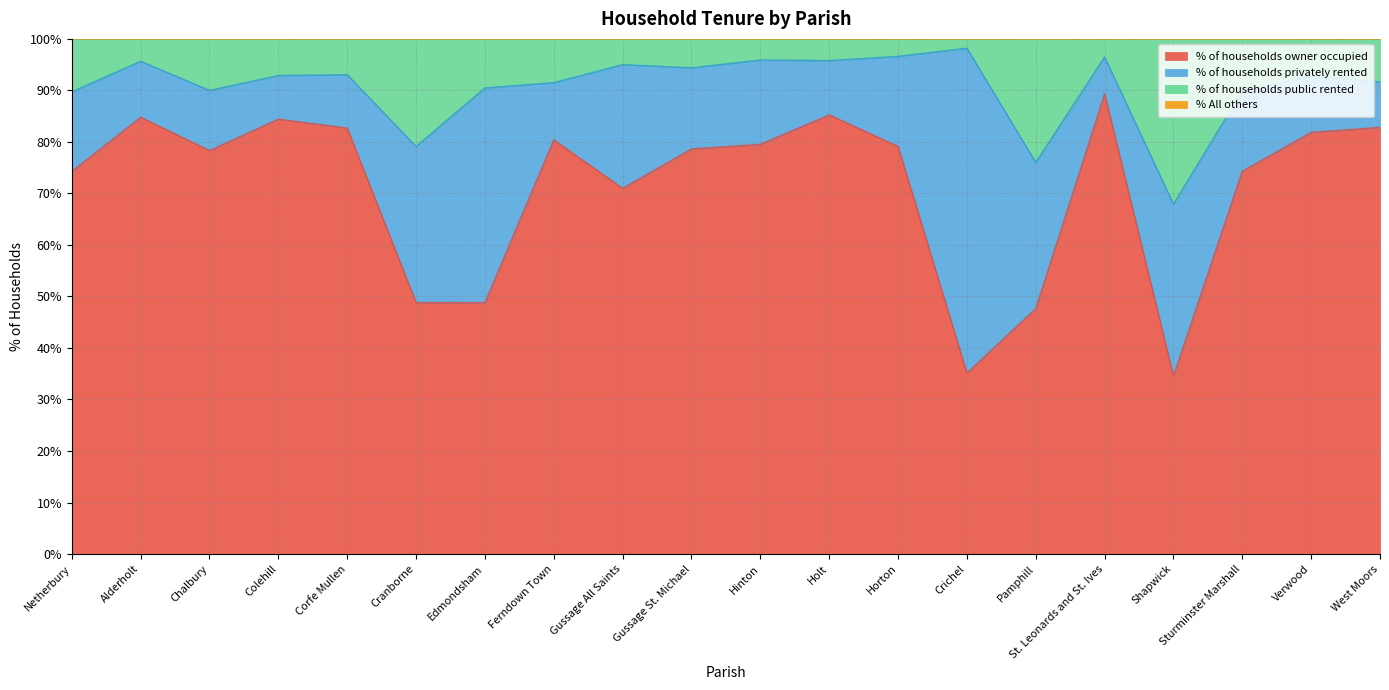

Where is the first local minimum for % of households owner occupied?

Chalbury